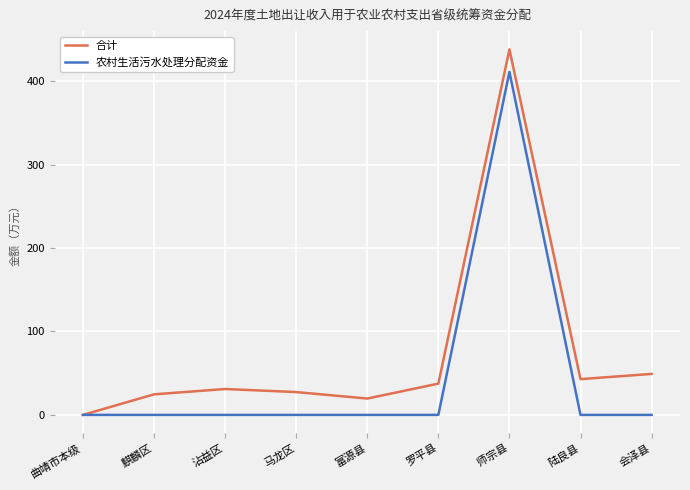

List the series in order of their peak value, lowest first.

农村生活污水处理分配资金, 合计